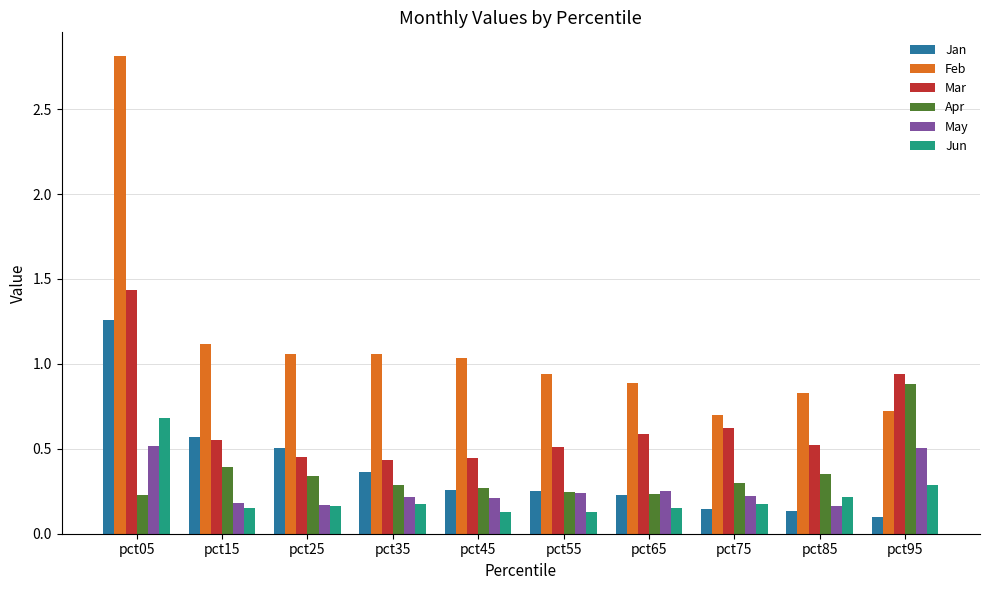

Which label corresponds to the smallest value in the chart?

pct95